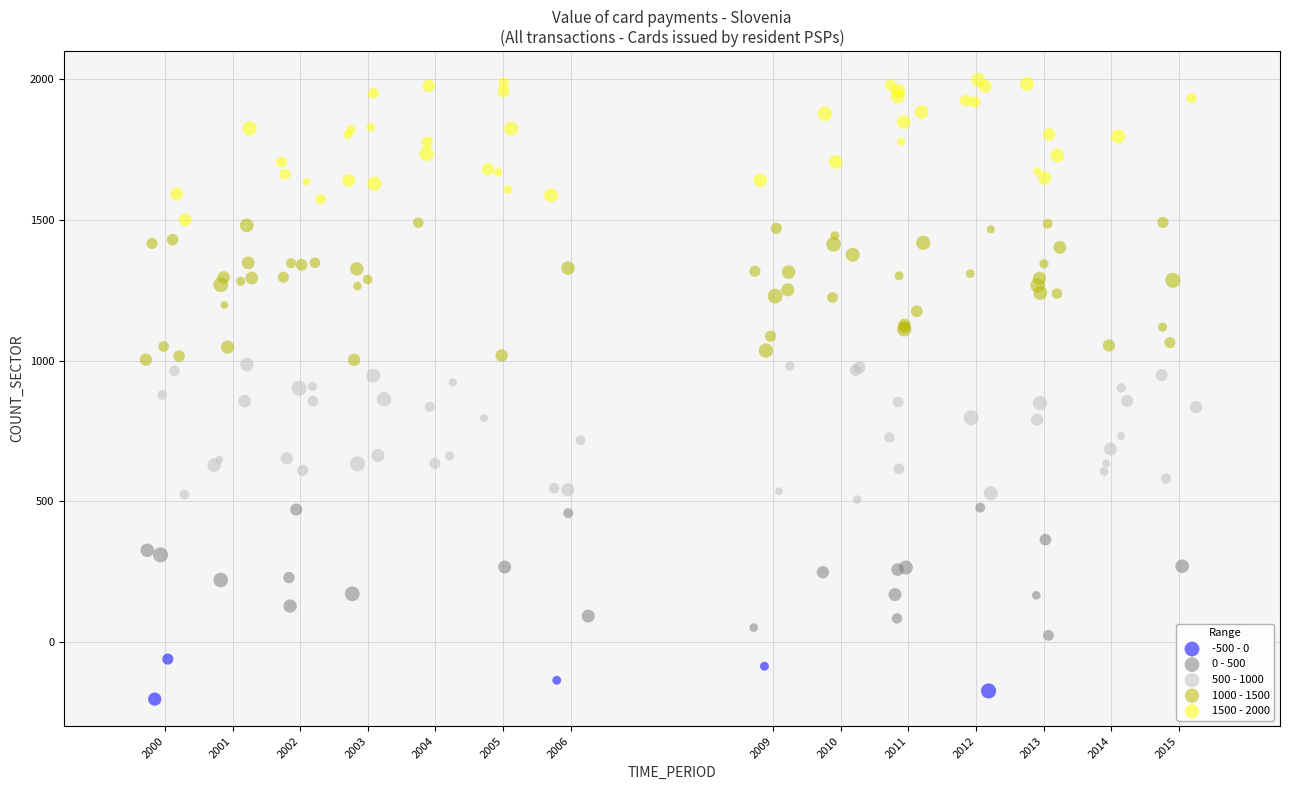

Which series reaches the minimum Y coordinate?

-500 - 0